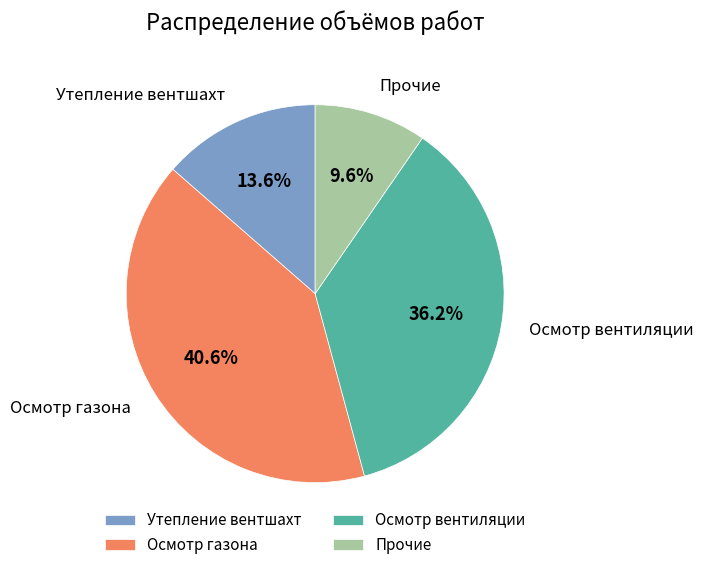

Count the number of slices in the pie.

4